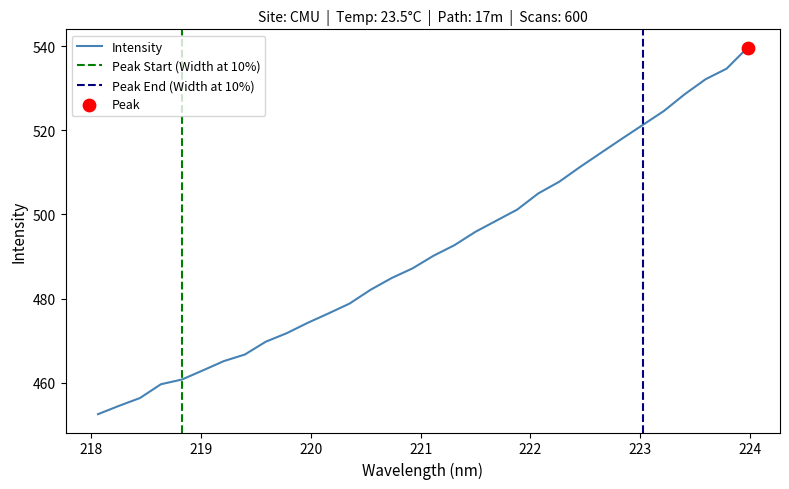

What is the maximum value for Intensity?

539.7